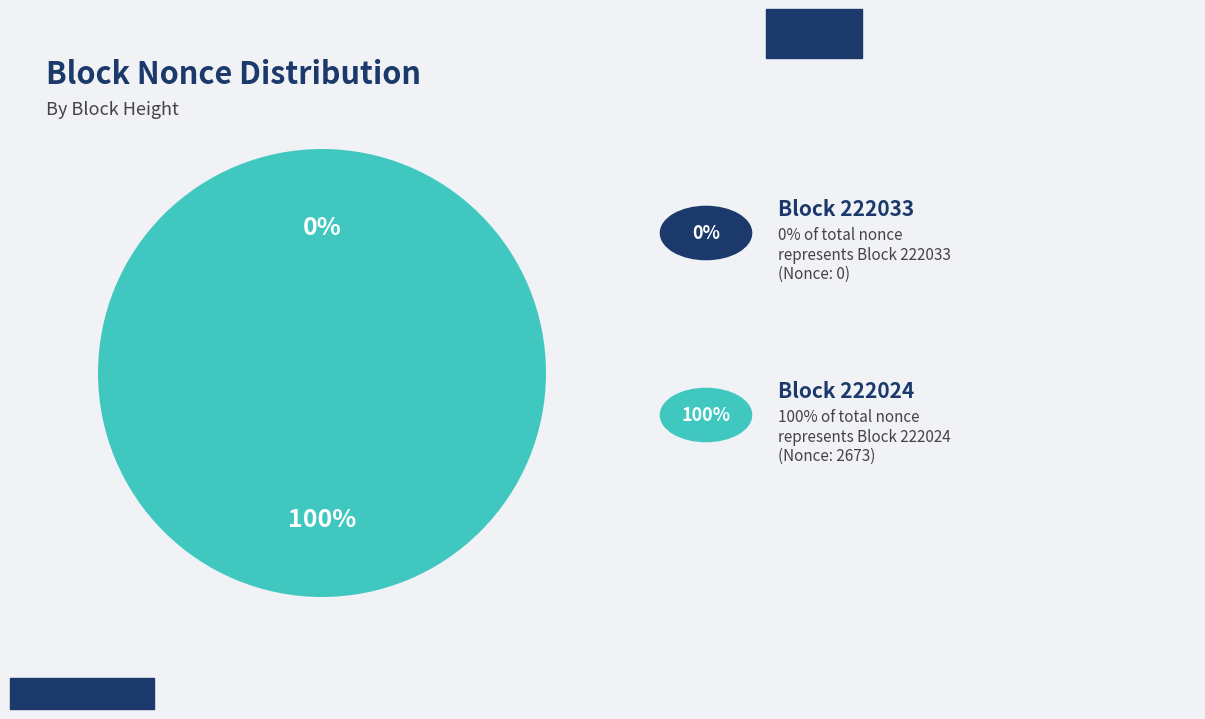

To the nearest percent, what percentage of the pie is 222024?

100%